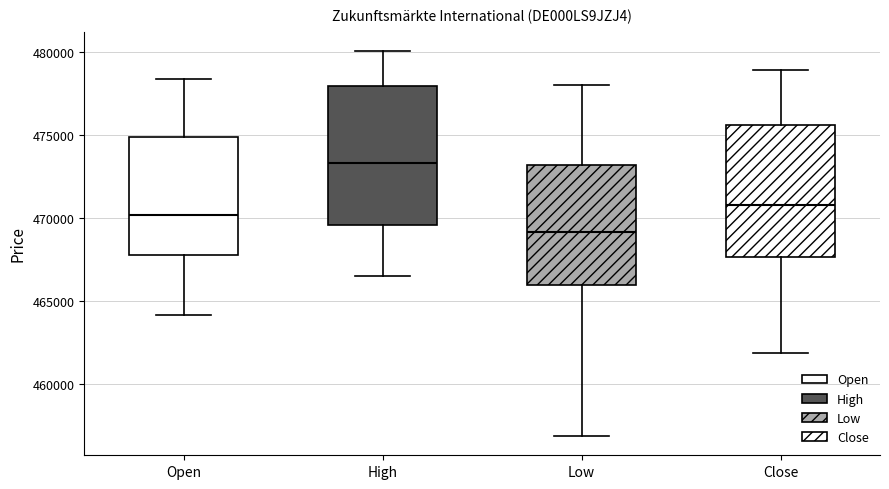

Which box's median line is the lowest?

Low